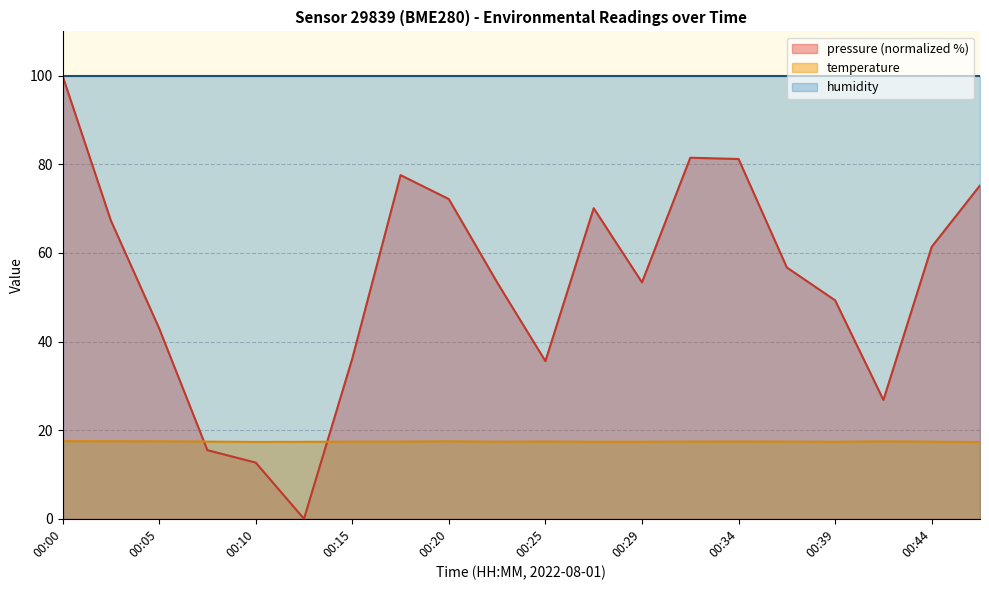

Is the value of temperature at 00:44 greater than the value of pressure at 00:27?

No